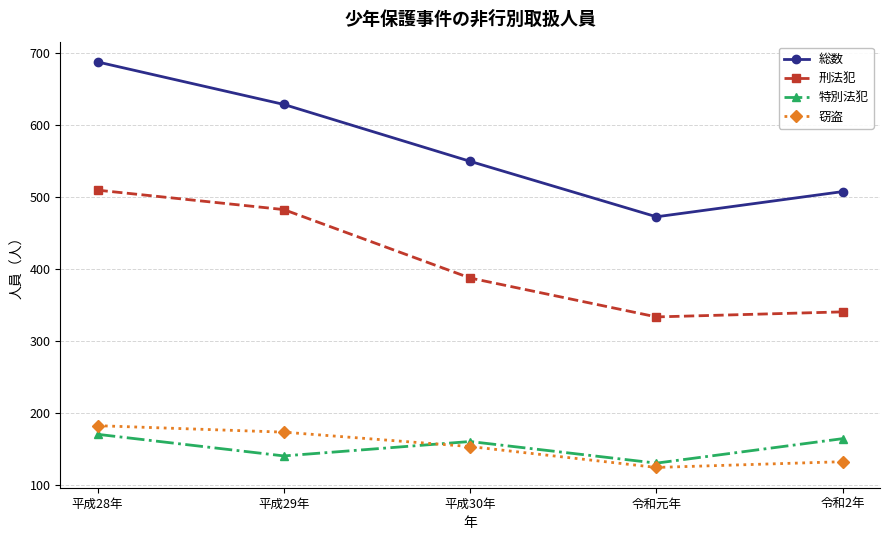

How many data points does each series have?

5